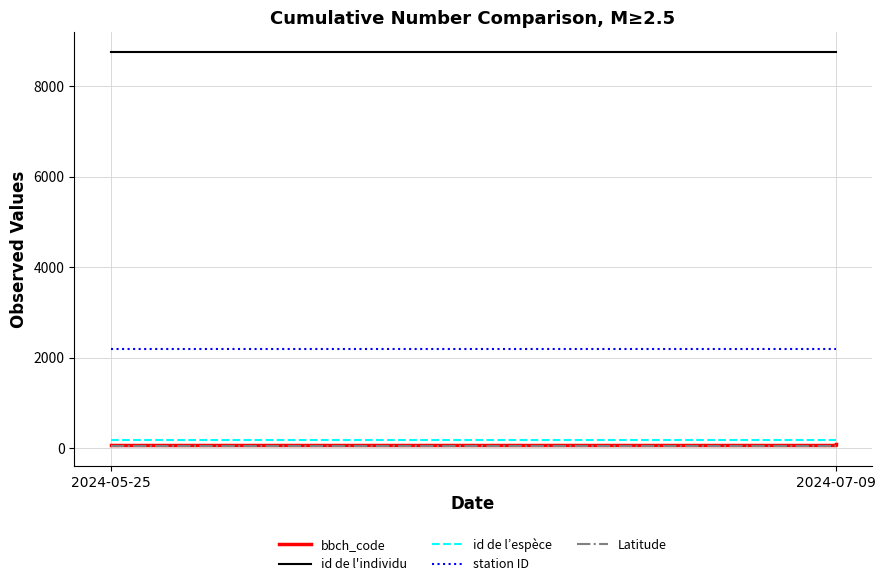

Which category has the highest value in the Latitude series?

2024-05-25